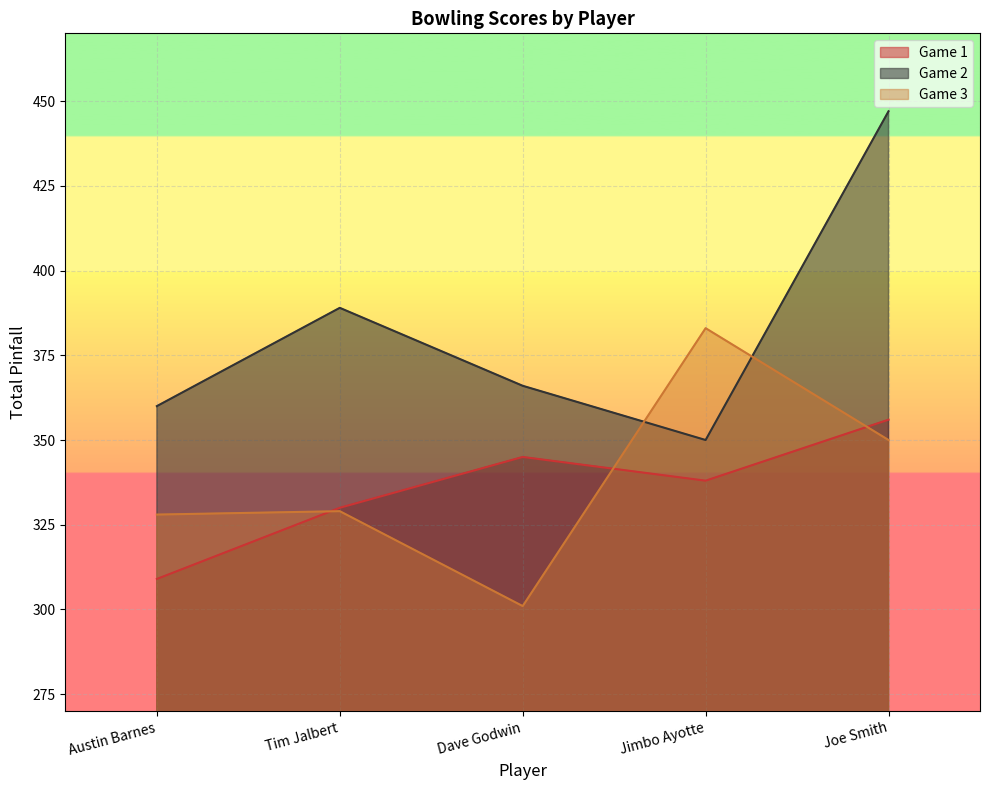

Reading left to right, what are all the values shown in this chart?

Game 1: Austin Barnes=309	Tim Jalbert=330	Dave Godwin=345	Jimbo Ayotte=338	Joe Smith=356
Game 2: Austin Barnes=360	Tim Jalbert=389	Dave Godwin=366	Jimbo Ayotte=350	Joe Smith=447
Game 3: Austin Barnes=328	Tim Jalbert=329	Dave Godwin=301	Jimbo Ayotte=383	Joe Smith=350